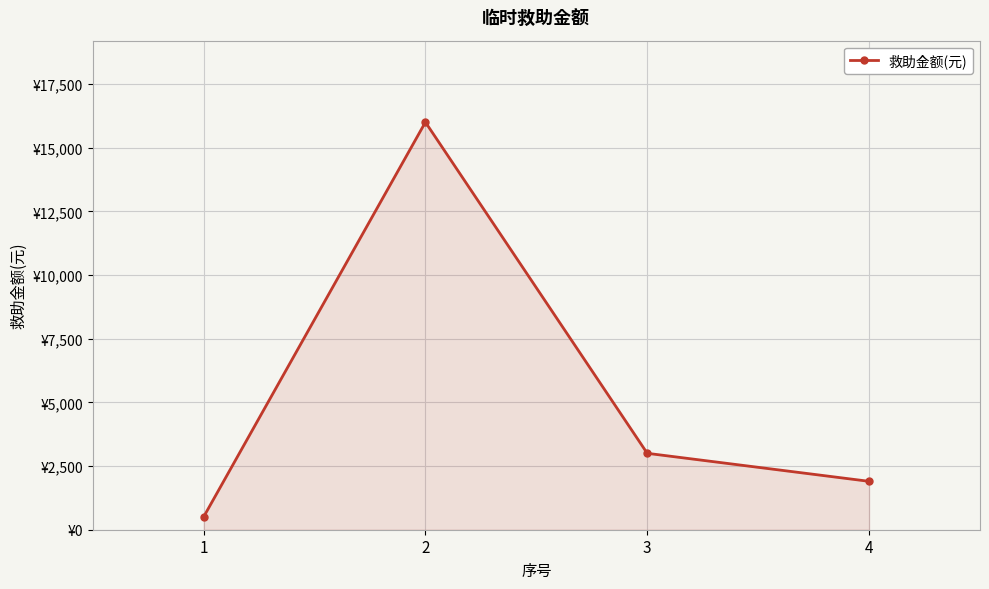

Which category has the lowest value across all series?

1